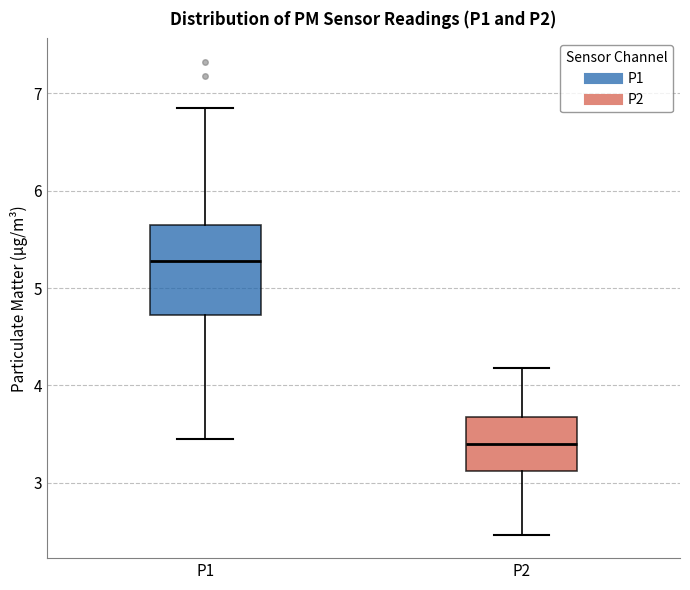

Where does the upper whisker of the box for P1 end on the y-axis? The values are not printed on the chart, so give them approximately, as read against the axis.

6.9